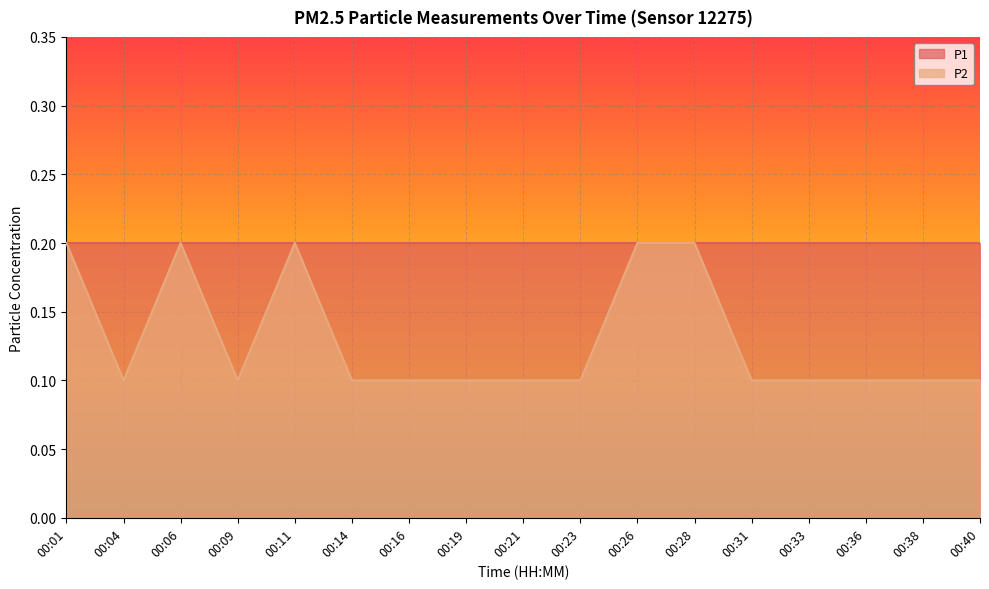

How many lines are shown in the chart?

2